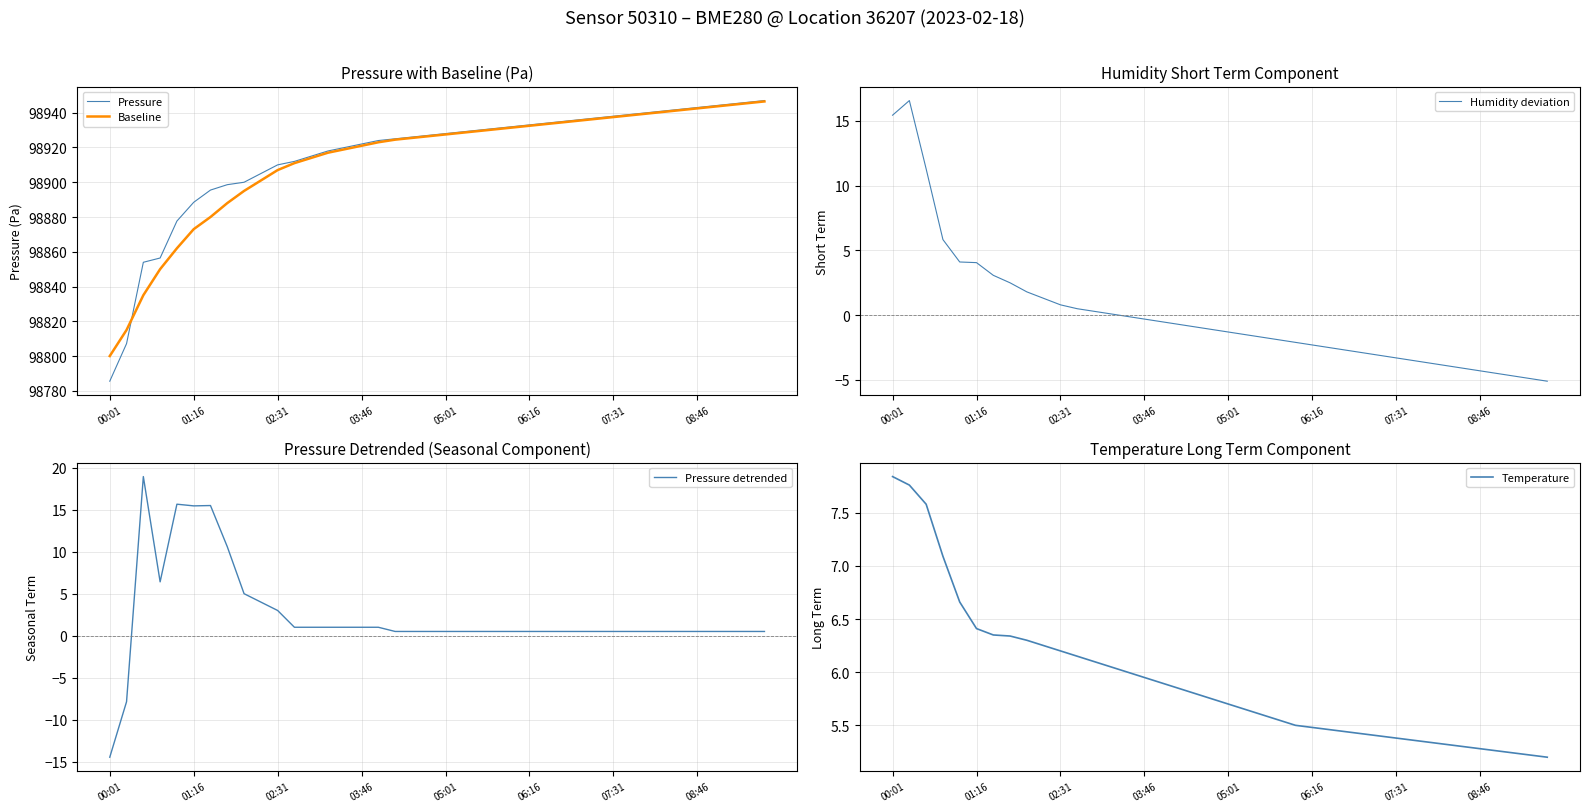

Where is Temperature nearest to the value 6?

14